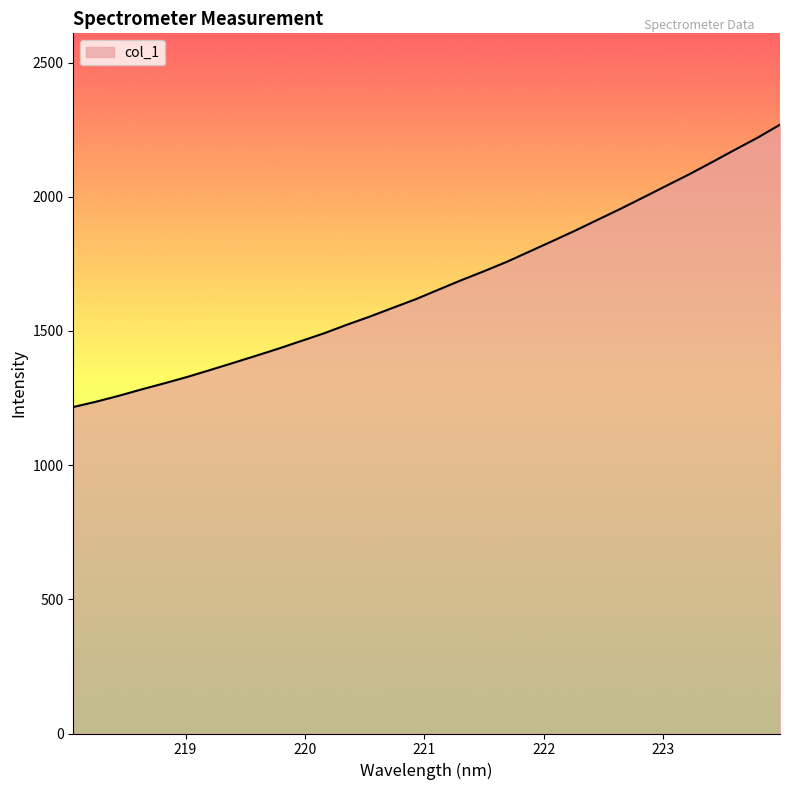

What is the difference between the maximum and minimum values?

1052.1